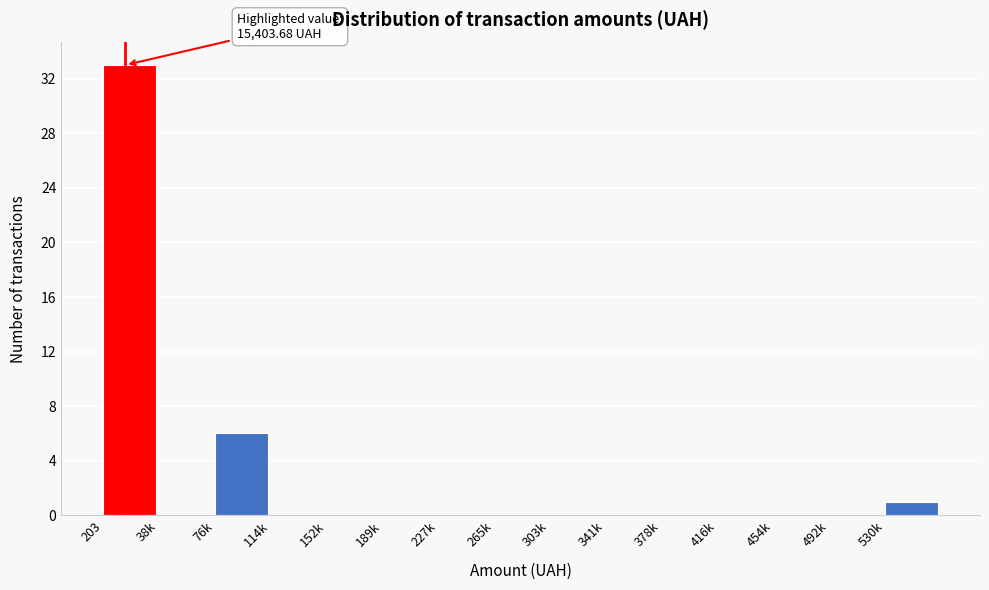

Reading left to right, extract all data points from this chart.

203=33	38k=0	76k=6	114k=0	152k=0	189k=0	227k=0	265k=0	303k=0	341k=0	378k=0	416k=0	454k=0	492k=0	530k=1